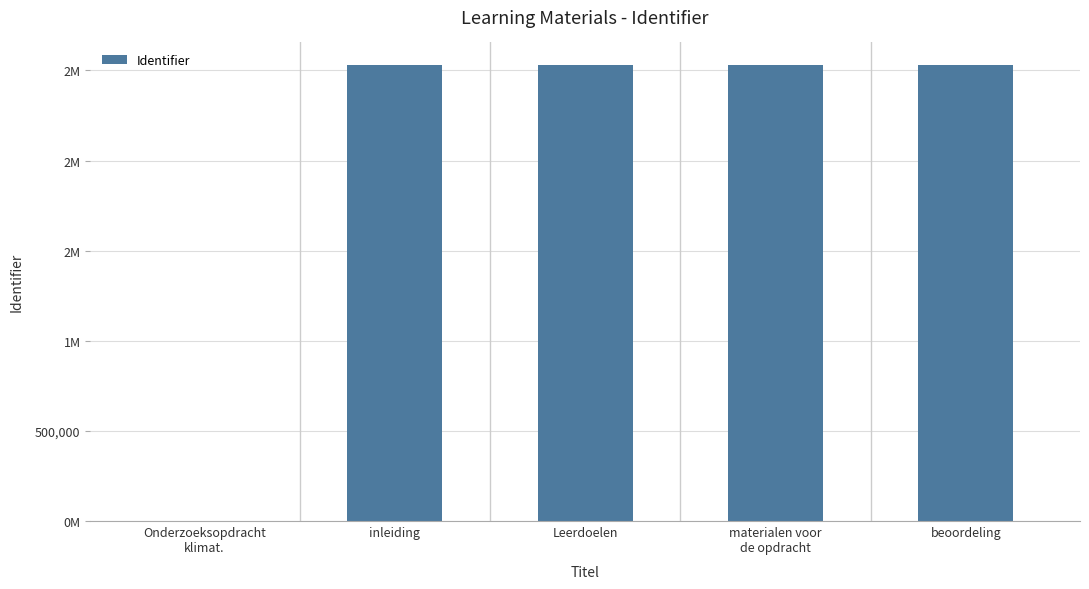

Are the bars horizontal?

No